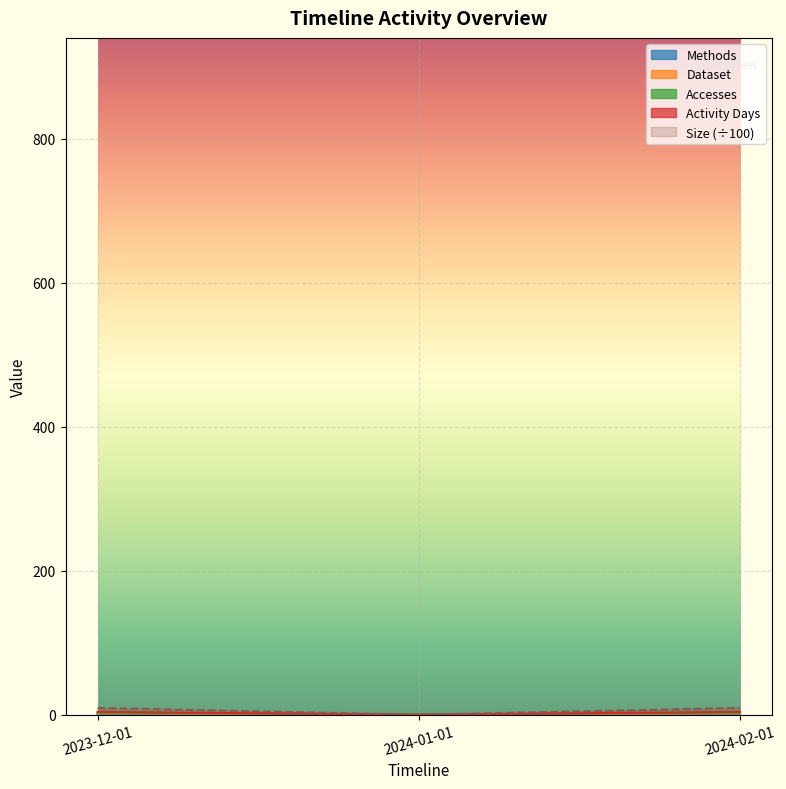

Reading right to left, list all the values displayed in this chart.

Methods: 2024-02-01=1.0	2024-01-01=0.0	2023-12-01=1.0
Dataset: 2024-02-01=2.0	2024-01-01=0.0	2023-12-01=2.0
Accesses: 2024-02-01=3.0	2024-01-01=0.0	2023-12-01=3.0
Size: 2024-02-01=4.0	2024-01-01=0.0	2023-12-01=4.0
Activity Days: 2024-02-01=9.4	2024-01-01=0.0	2023-12-01=9.4